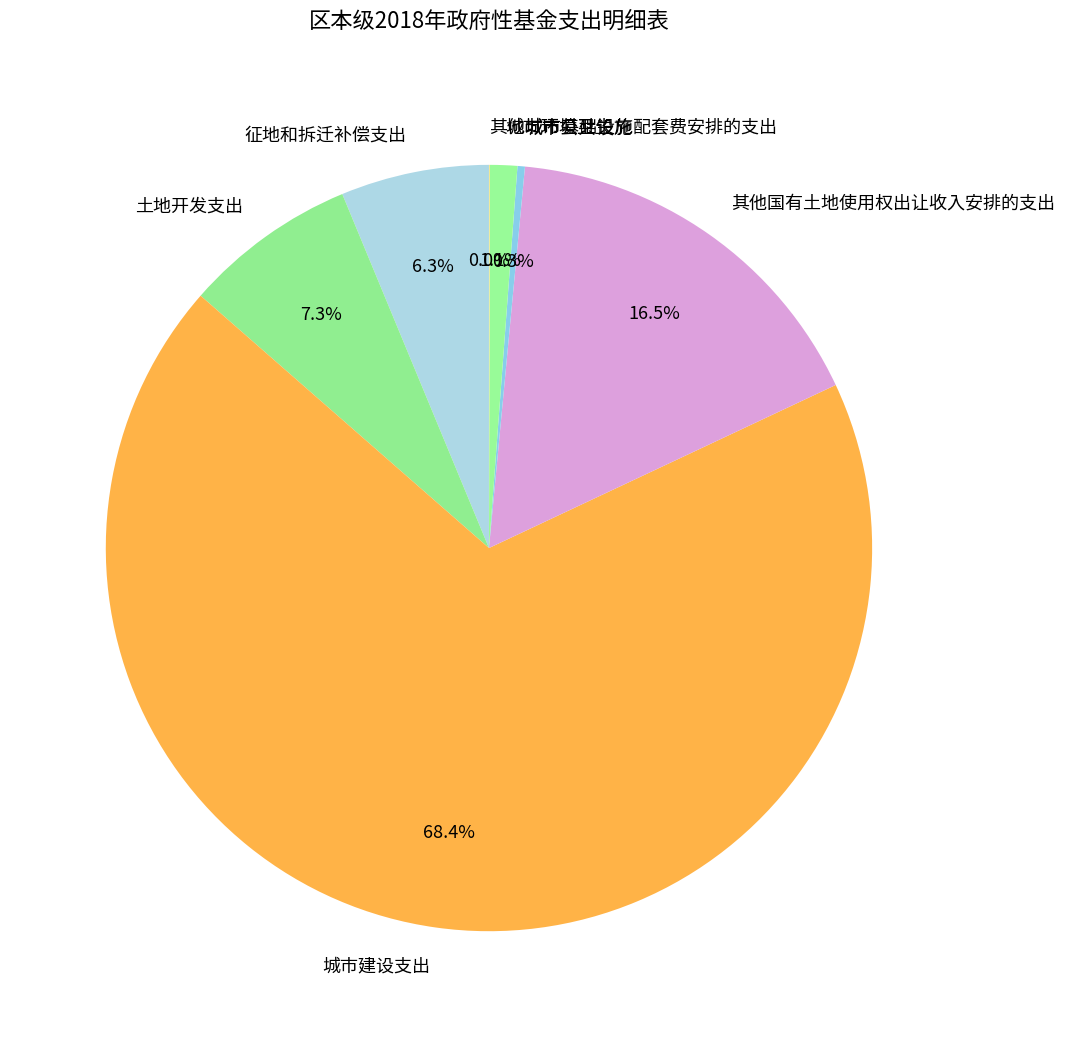

Combined, what portion of the pie is 城市公共设施 and 征地和拆迁补偿支出?

6.6%